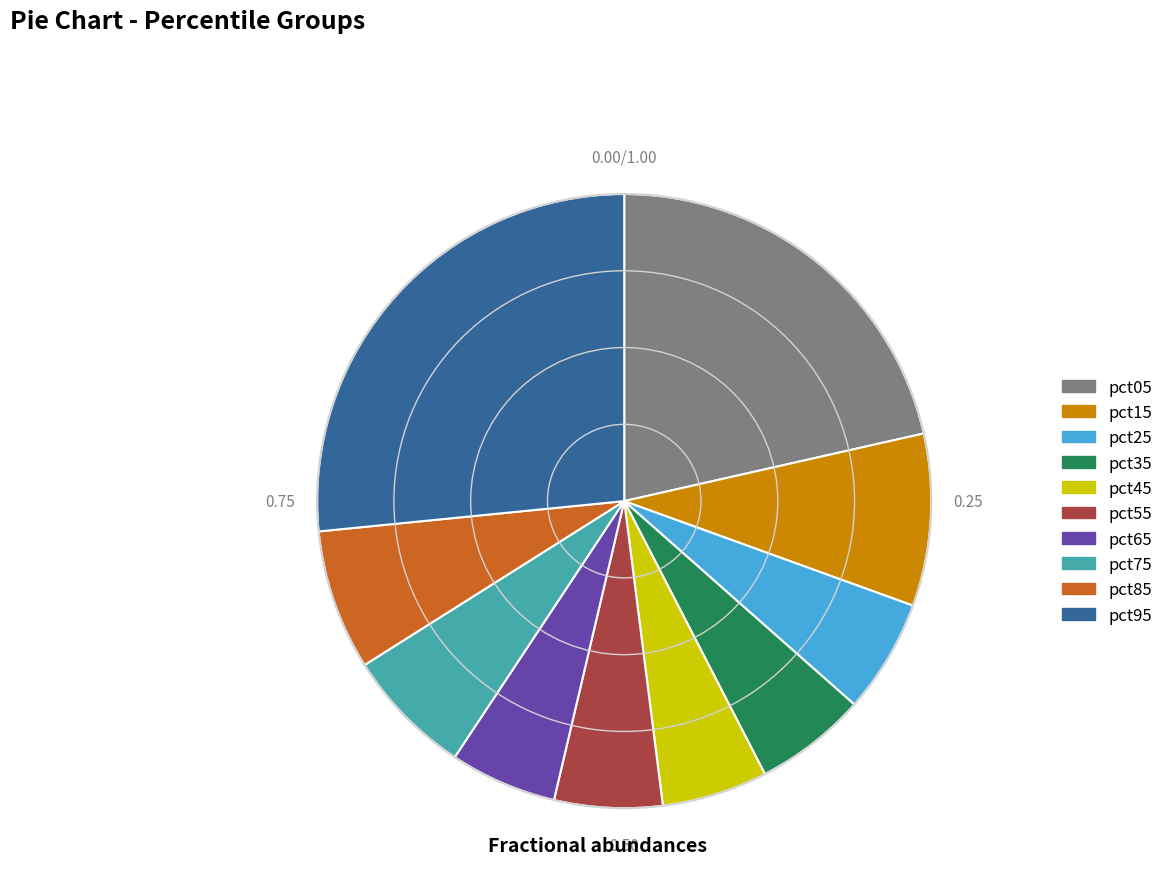

Is pct35 the majority of the pie?

No